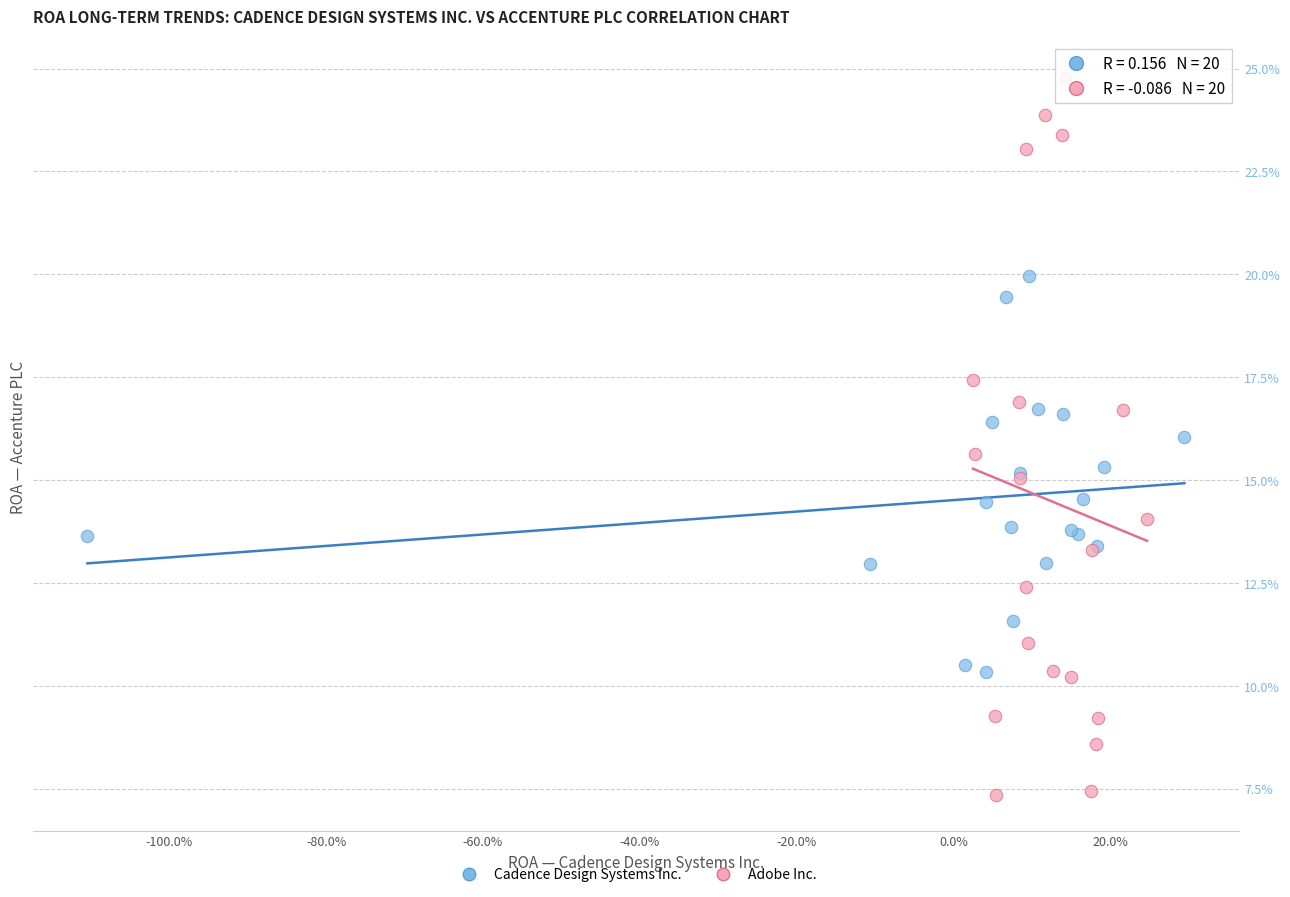

What are all the series names shown in the legend?

Cadence Design Systems Inc., Adobe Inc.